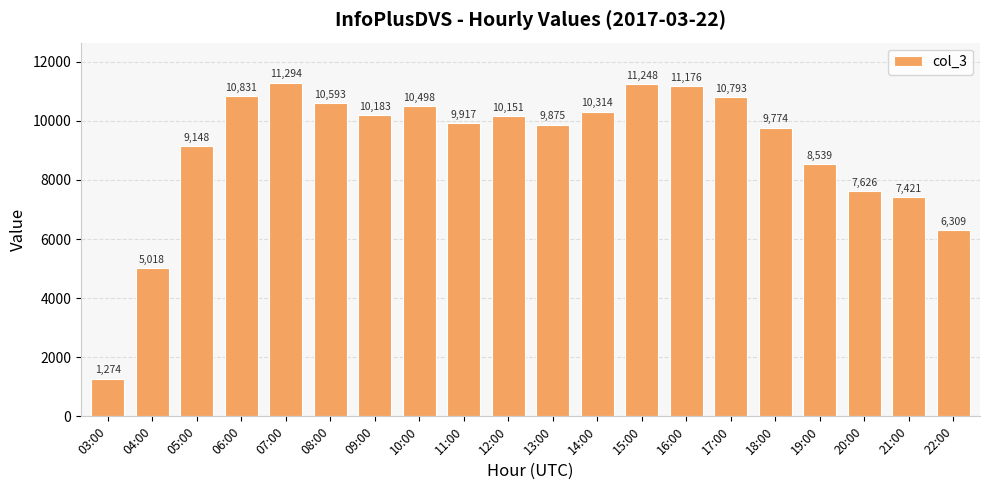

What is the difference between the second highest and minimum values?

9974